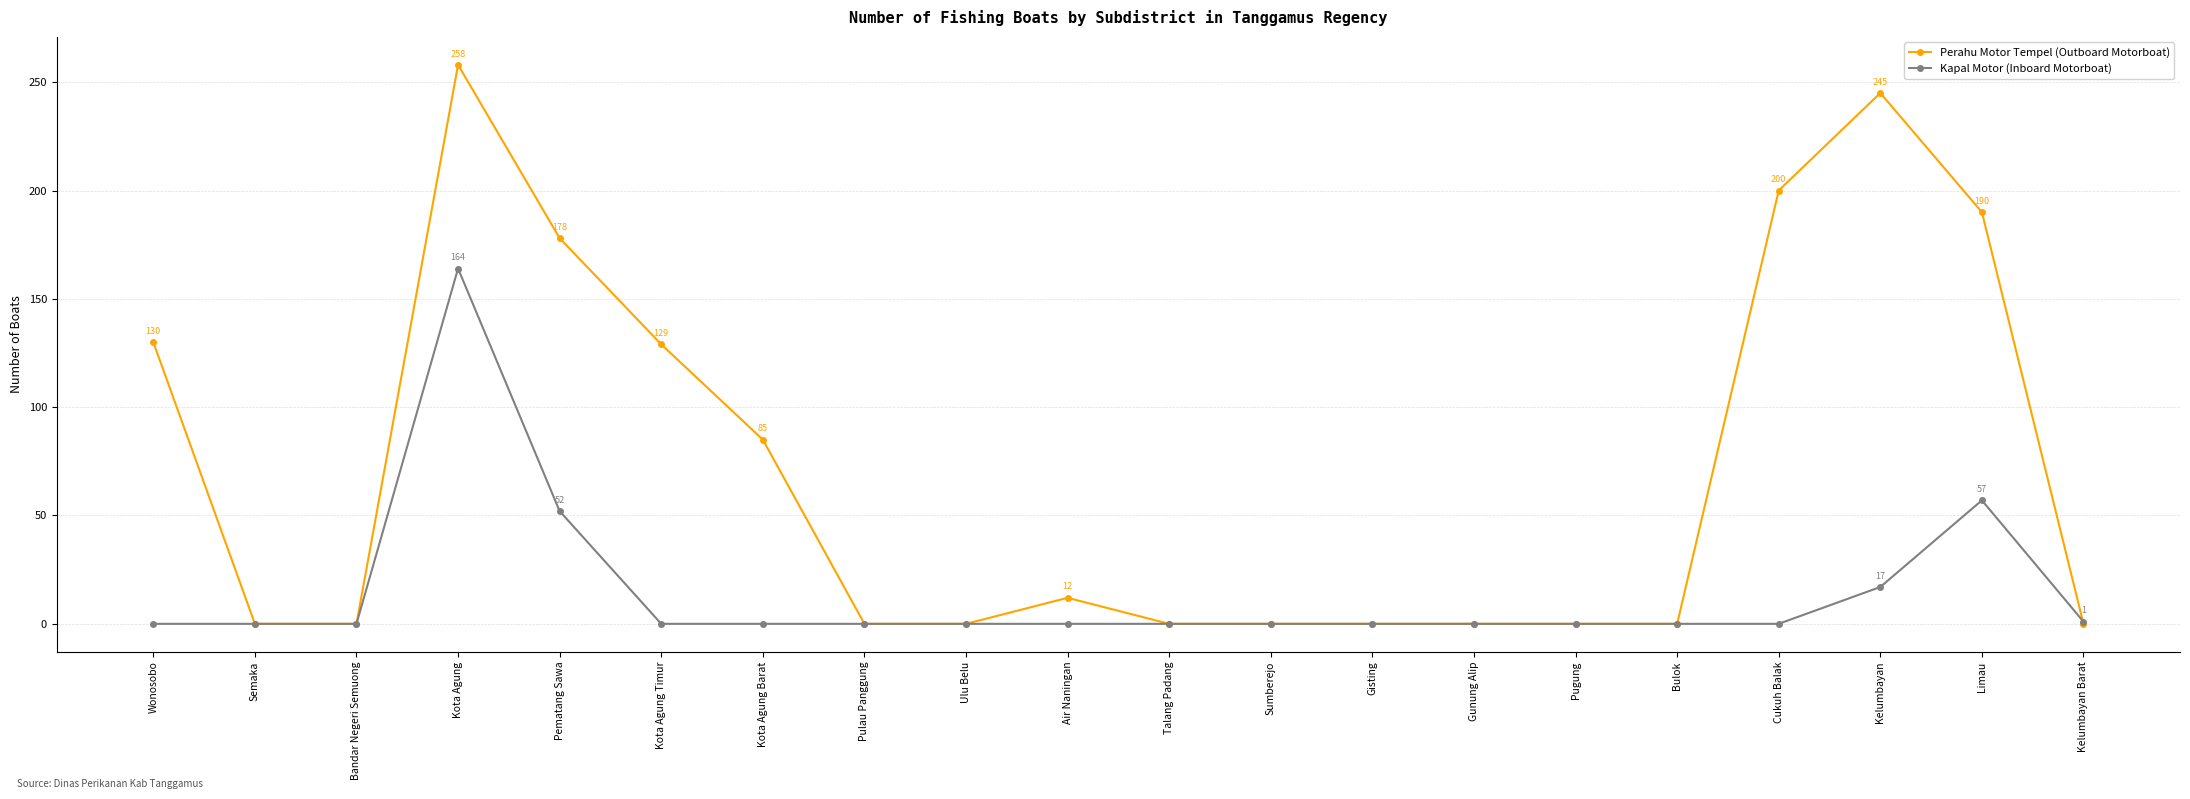

Which series has the largest total across all categories?

Perahu Motor Tempel (Outboard Motorboat)